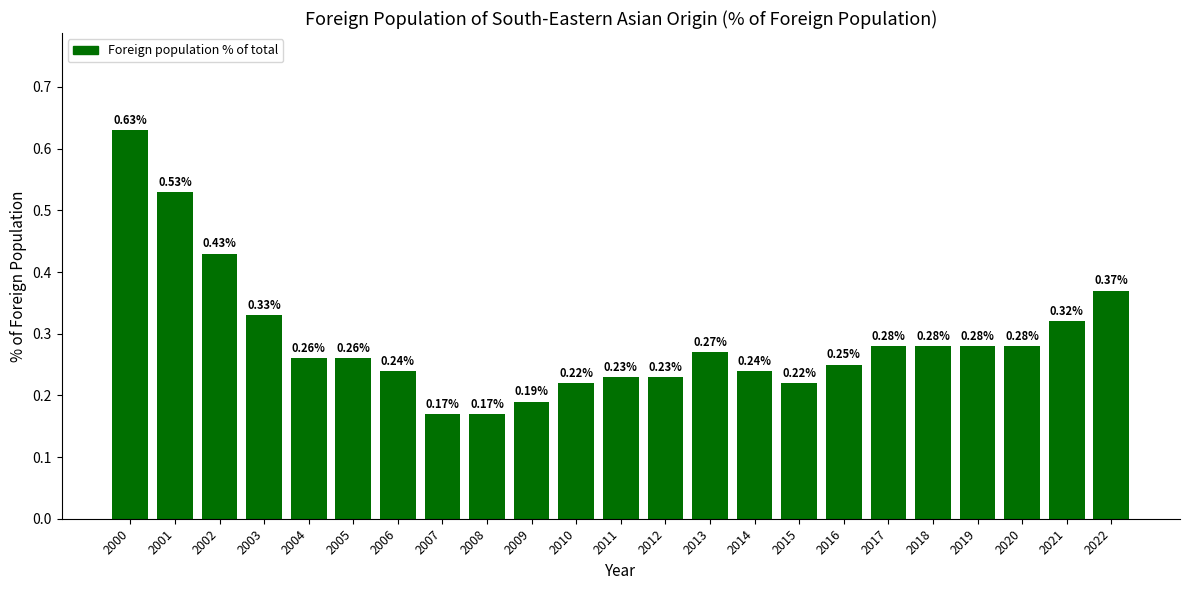

Which has a higher value, 2011 or 2005?

2005